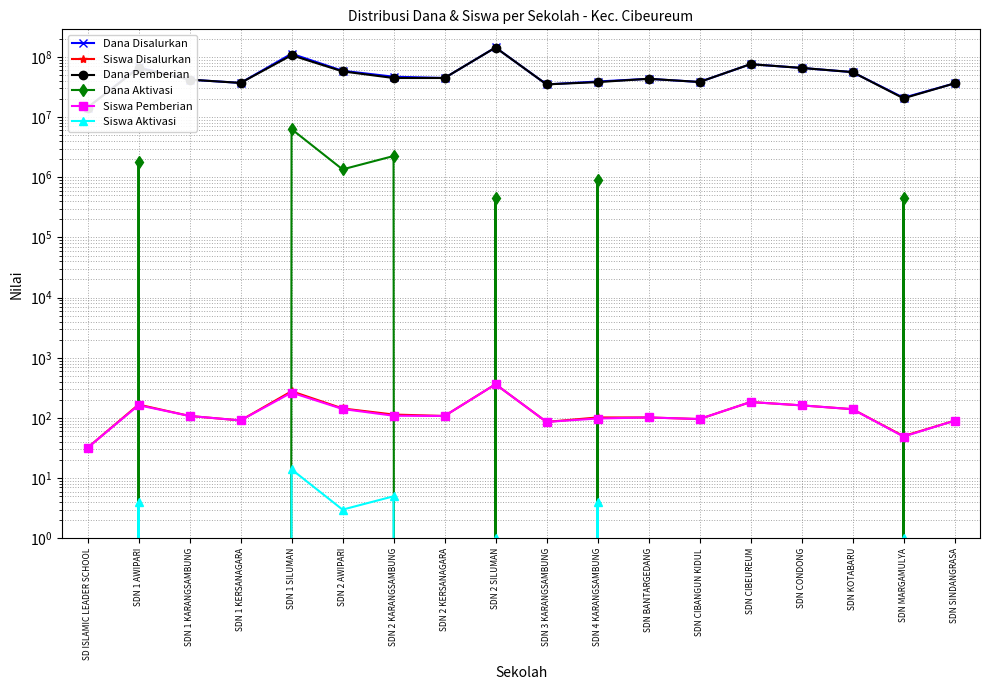

Reading left to right, list all the values displayed in this chart.

Dana Disalurkan: 14400000	66825000	41850000	36900000	112725000	58725000	46800000	44550000	143325000	34875000	38925000	43200000	38250000	75600000	65475000	55800000	20925000	36225000
Siswa Disalurkan: 32	167	108	91	278	144	114	108	364	86	102	102	96	184	162	140	50	90
Dana Pemberian: 14400000	65025000	41850000	36900000	106425000	57375000	44550000	44550000	142875000	34875000	38025000	43200000	38250000	75600000	65475000	55800000	20475000	36225000
Dana Aktivasi: 0	1800000	0	0	6300000	1350000	2250000	0	450000	0	900000	0	0	0	0	0	450000	0
Siswa Pemberian: 32	163	108	91	264	141	109	108	363	86	98	102	96	184	162	140	49	90
Siswa Aktivasi: 0	4	0	0	14	3	5	0	1	0	4	0	0	0	0	0	1	0